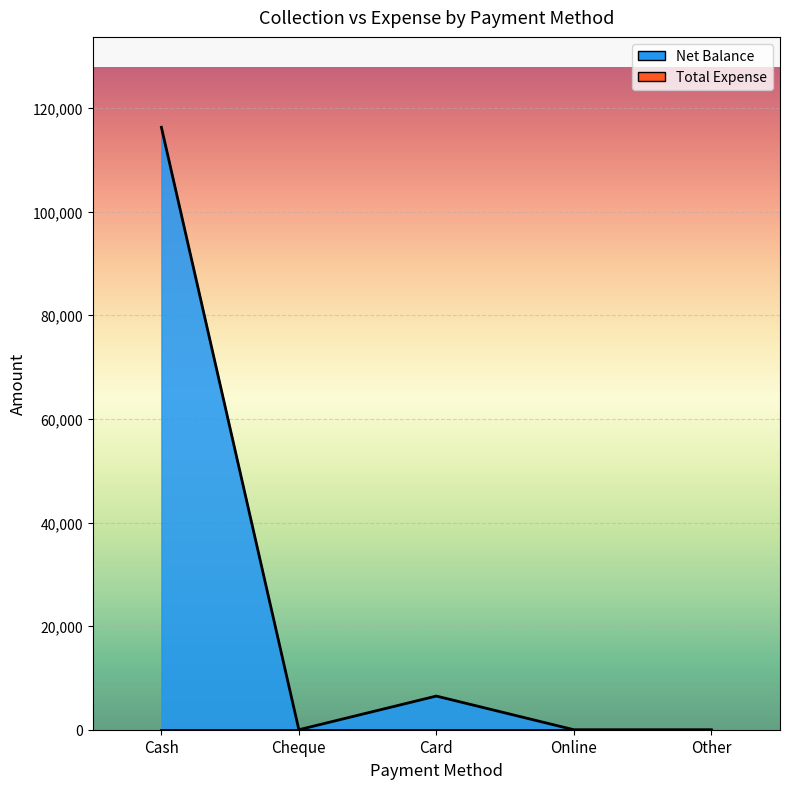

What is the label of the 2nd point from the right?

Online